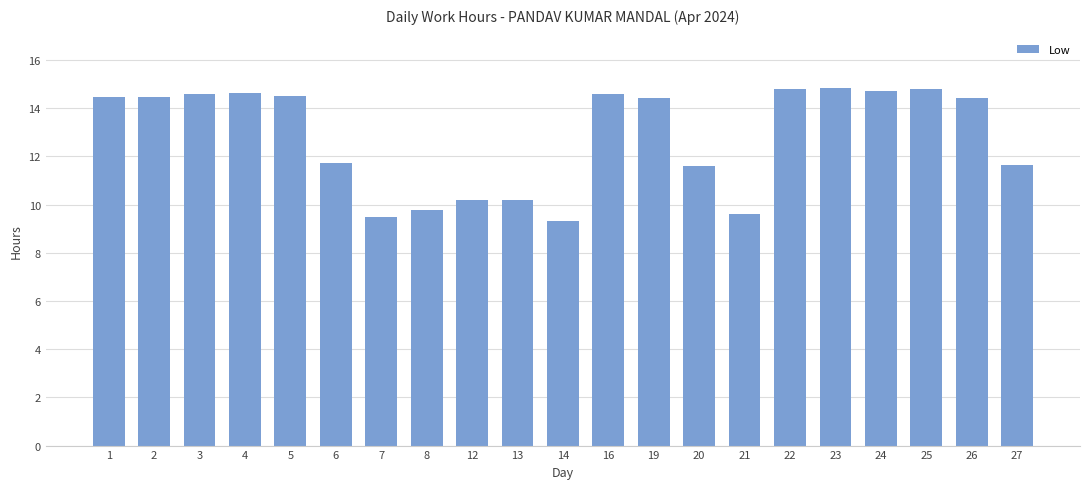

What is the value of the 6th bar from the left?

11.7